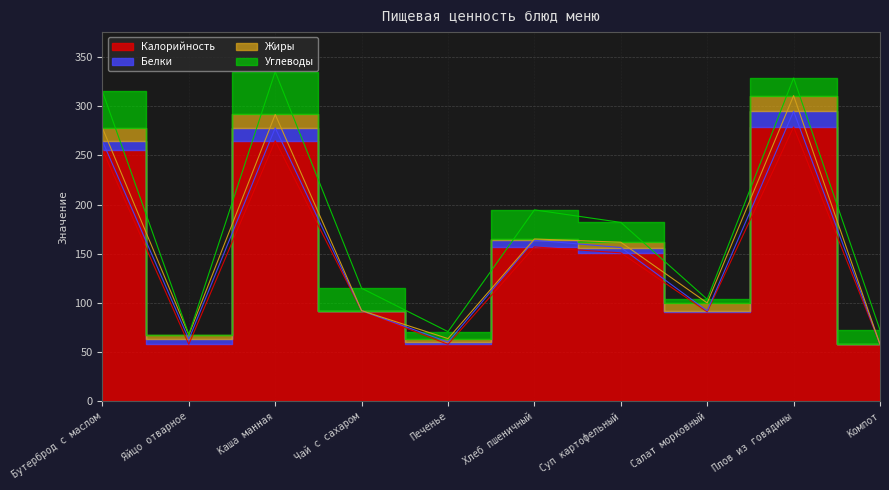

What are all the series names shown in the legend?

Калорийность, Белки, Жиры, Углеводы